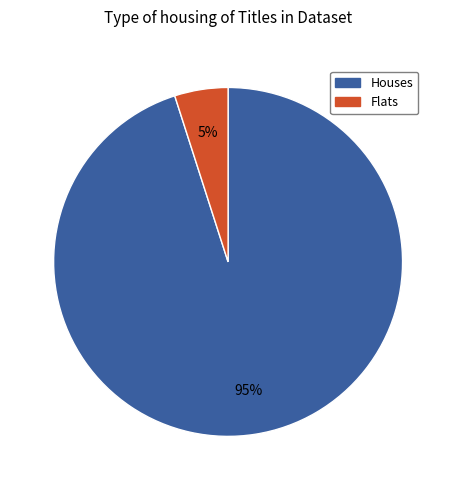

To the nearest percent, what is the average slice percentage?

50%